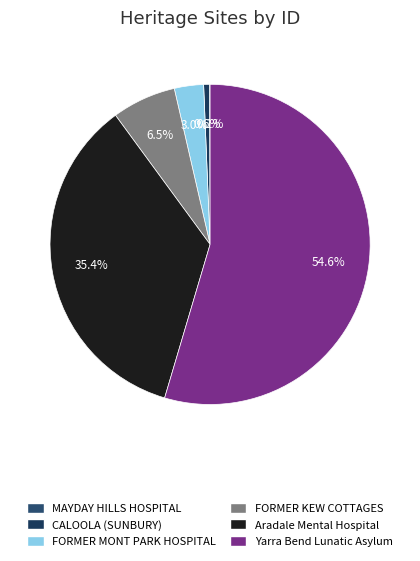

Which category has the biggest portion of the pie?

Yarra Bend Lunatic Asylum